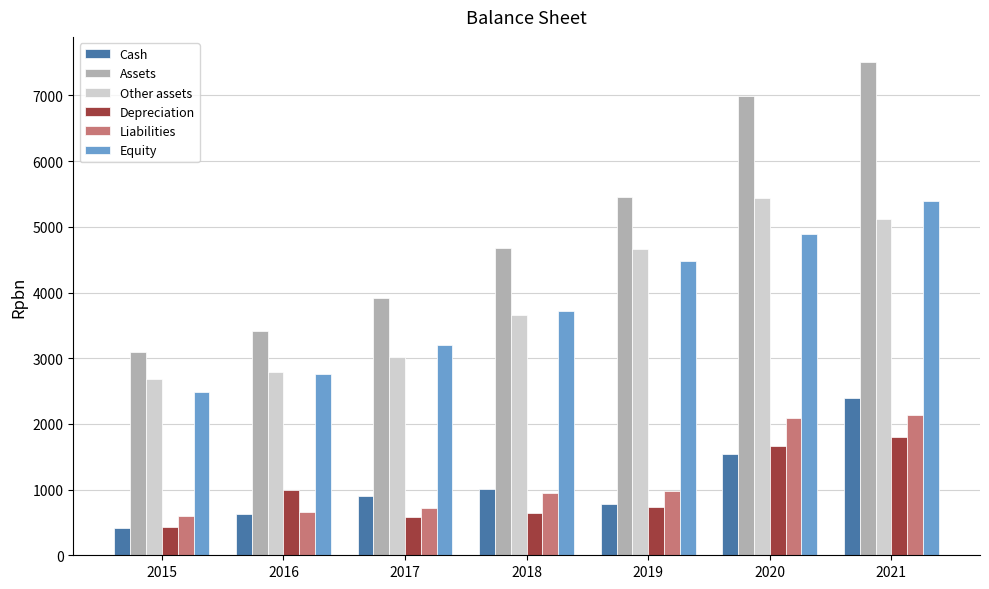

The Equity series shows 3786 at 2015. True or false?

False